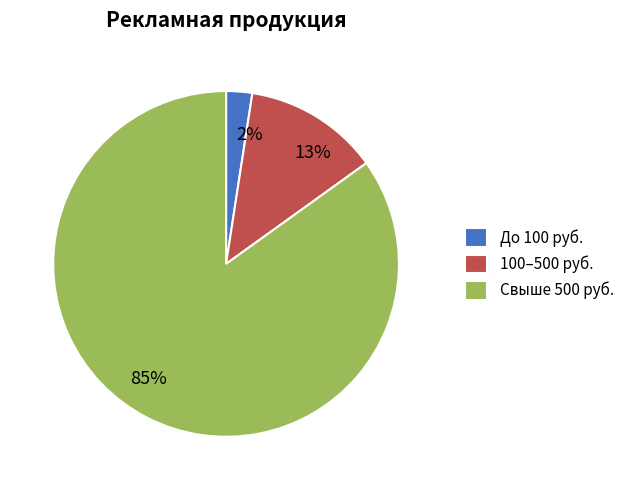

Is there any slice that represents more than half of the pie?

Yes